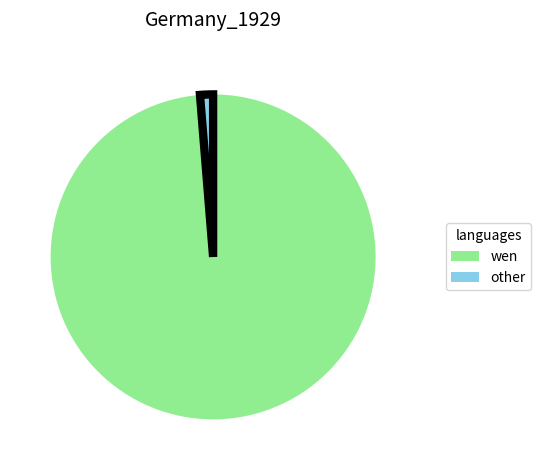

Is there a majority slice in this chart?

Yes